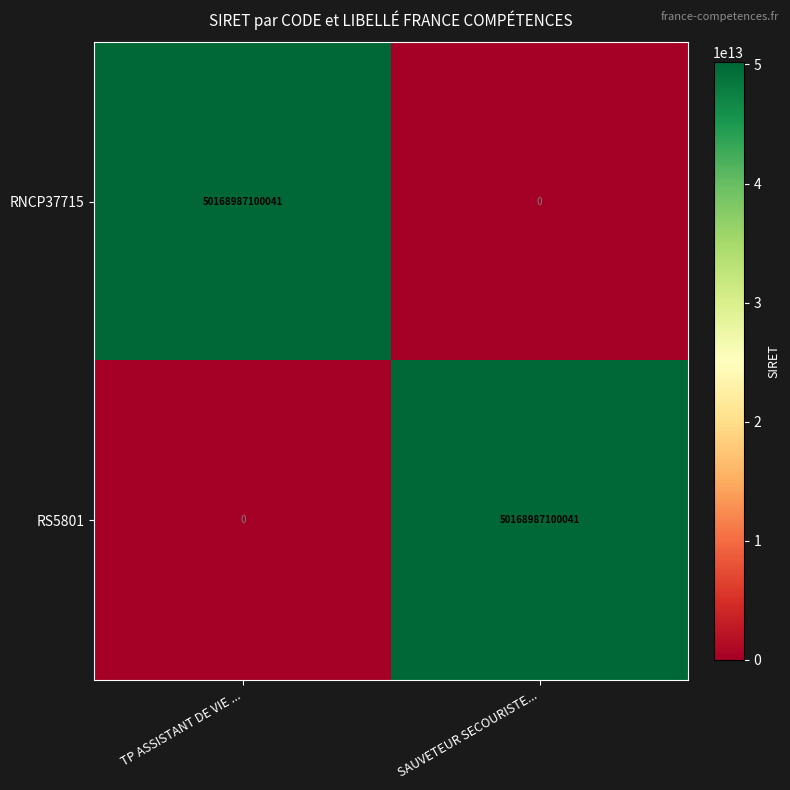

At TP ASSISTANT DE VIE ..., list the series in order from largest to smallest.

RNCP37715, RS5801